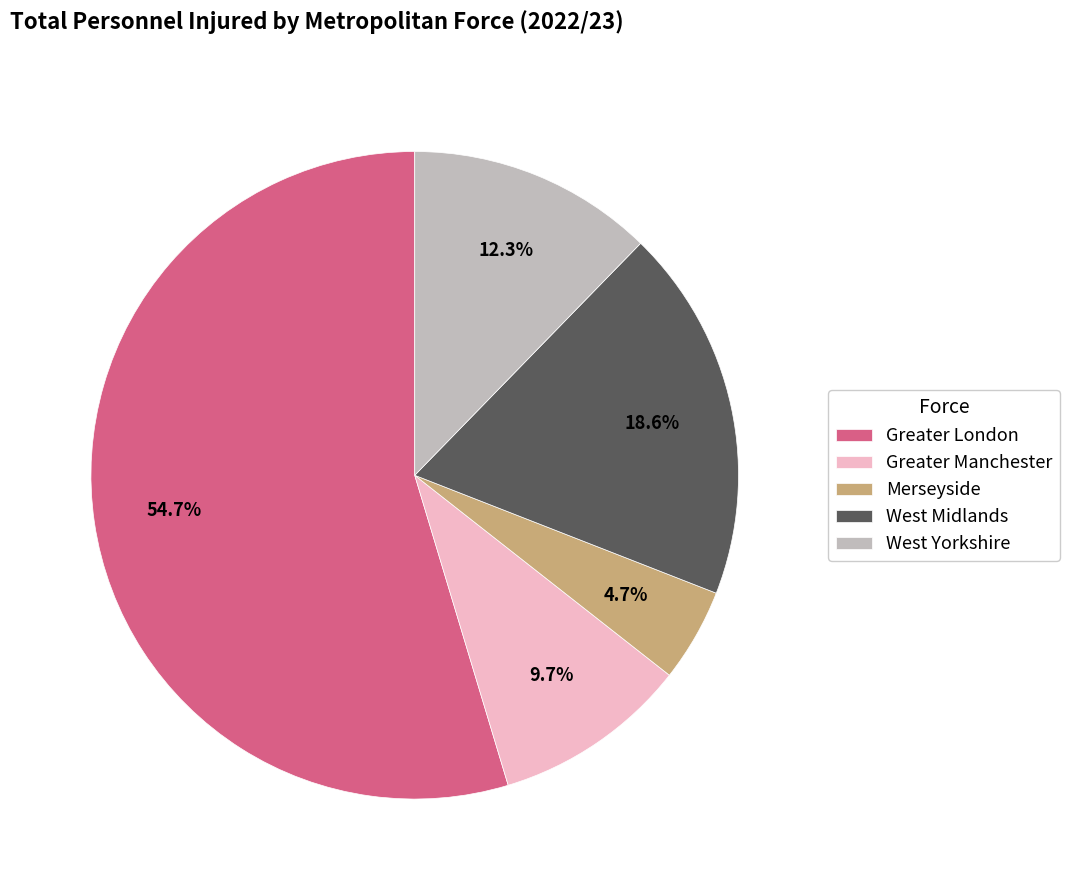

Does Greater London account for over 50% of the chart?

Yes